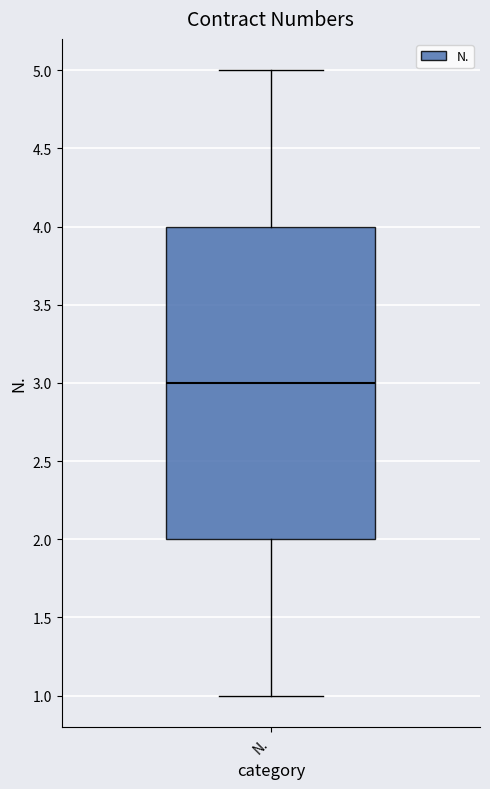

Read this box plot against the y-axis: the position of the median line, the range covered by the box, and the ends of both whiskers. The values are not printed on the chart, so give them approximately, as read against the axis.

median 3, box 2 to 4, whiskers 1 to 5